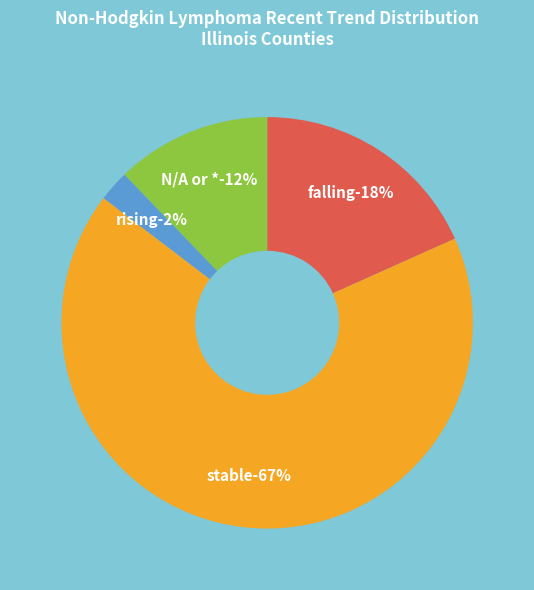

Does any single category account for the majority?

Yes